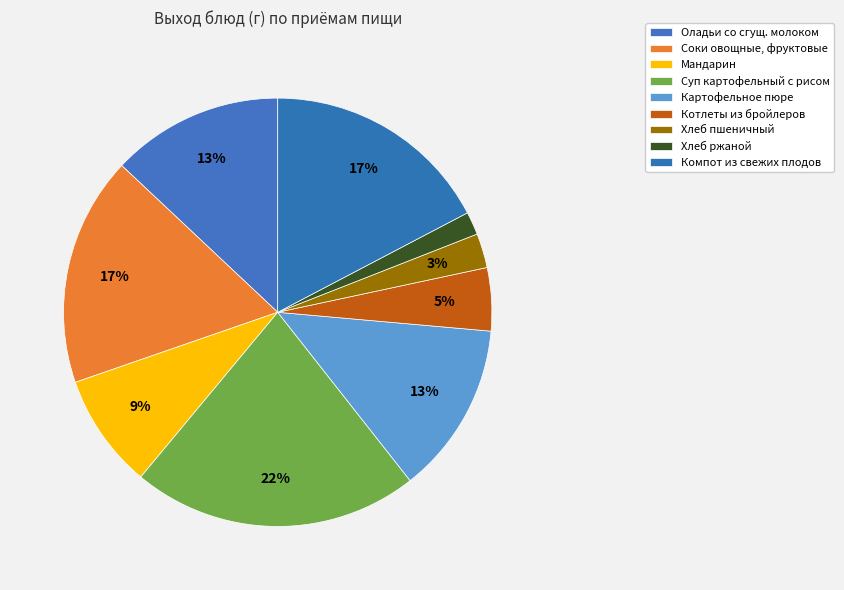

Count the number of slices in the pie.

9